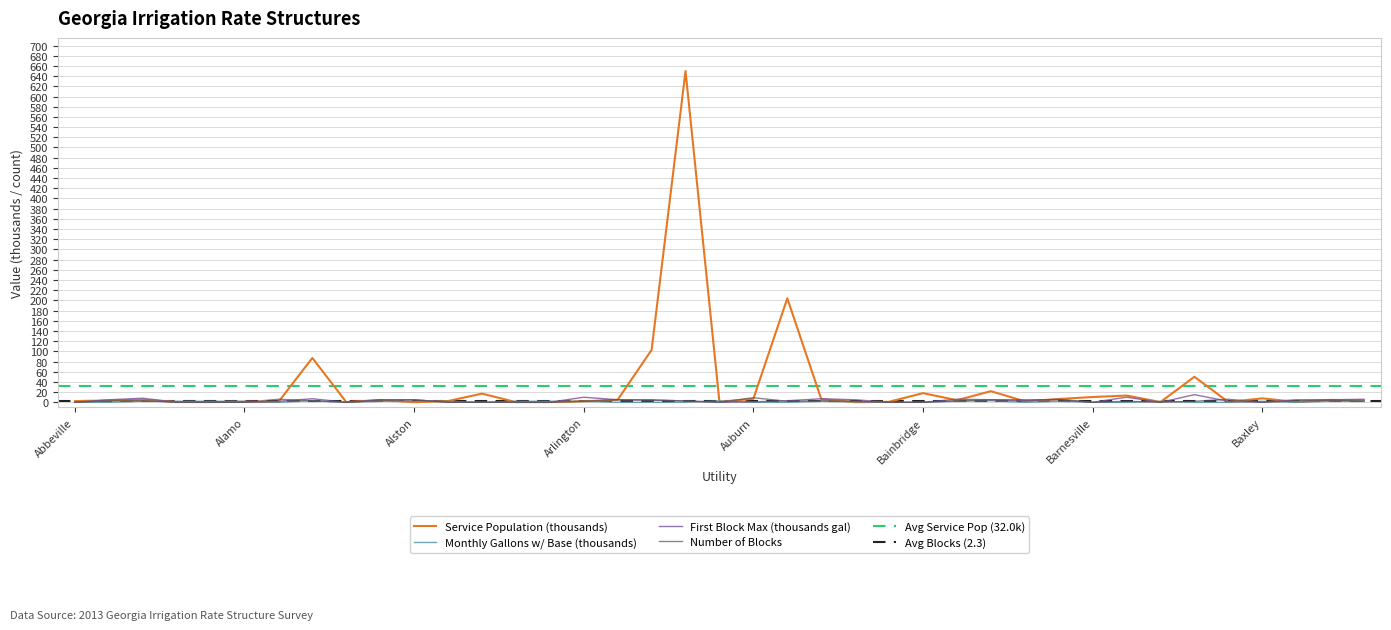

List the series in order of their peak value, highest first.

Service Population, First Block Max (Gallons), Number of Blocks, Monthly Gallons with Base